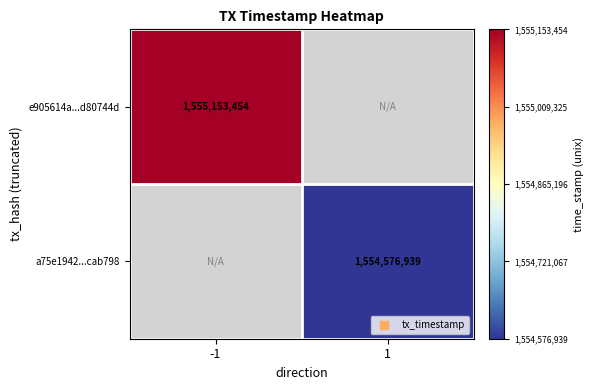

Is the value of e905614a...d80744d at 1 greater than the value of a75e1942...cab798 at 1?

No